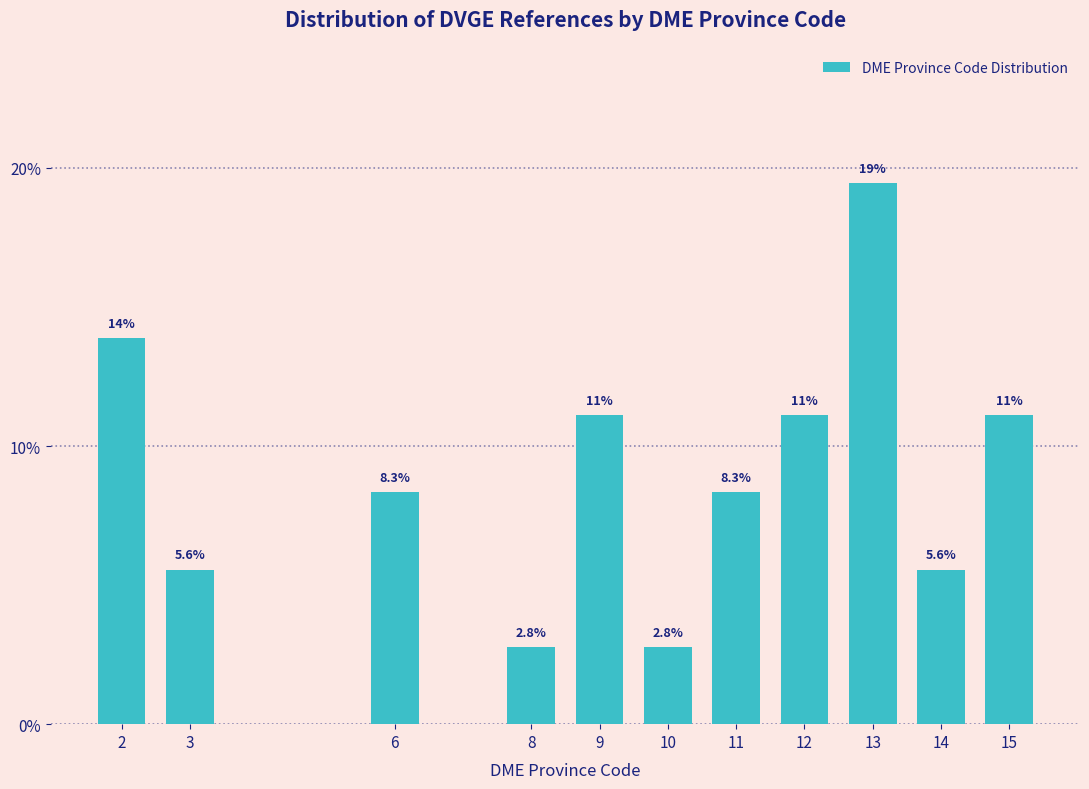

Reading left to right, list all the values displayed in this chart.

13.9	5.6	8.3	2.8	11.1	2.8	8.3	11.1	19.4	5.6	11.1